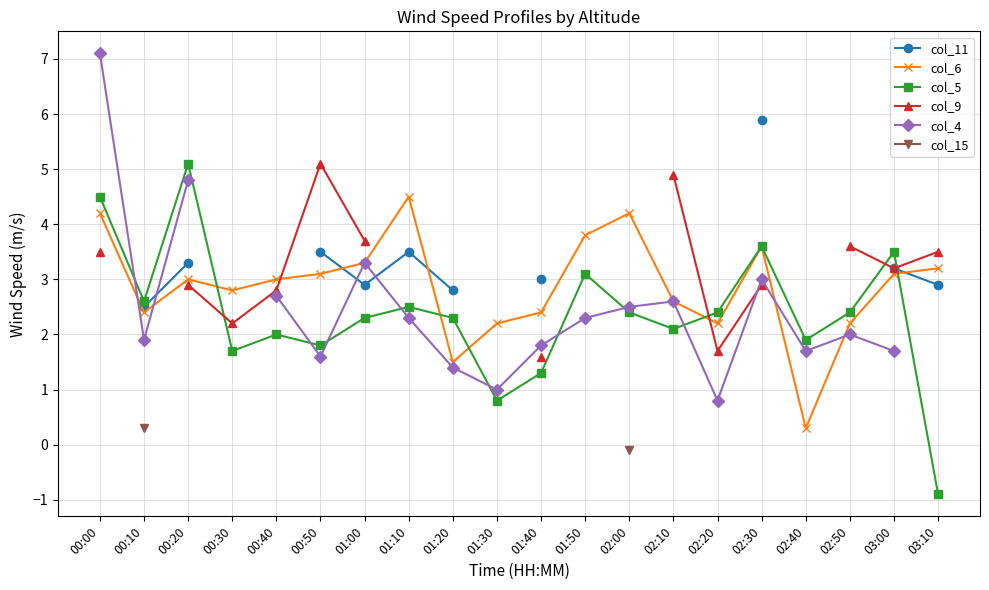

True or false: col_5 has a value of 1.0 at 01:10.

False